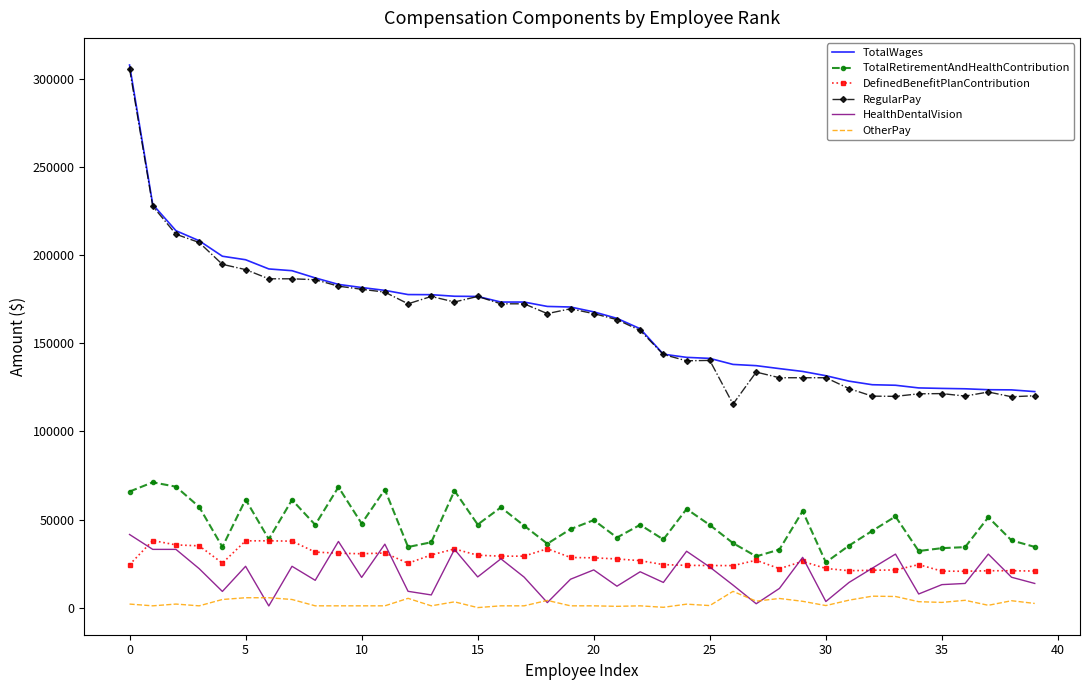

What is the sum of all HealthDentalVision values?

767362